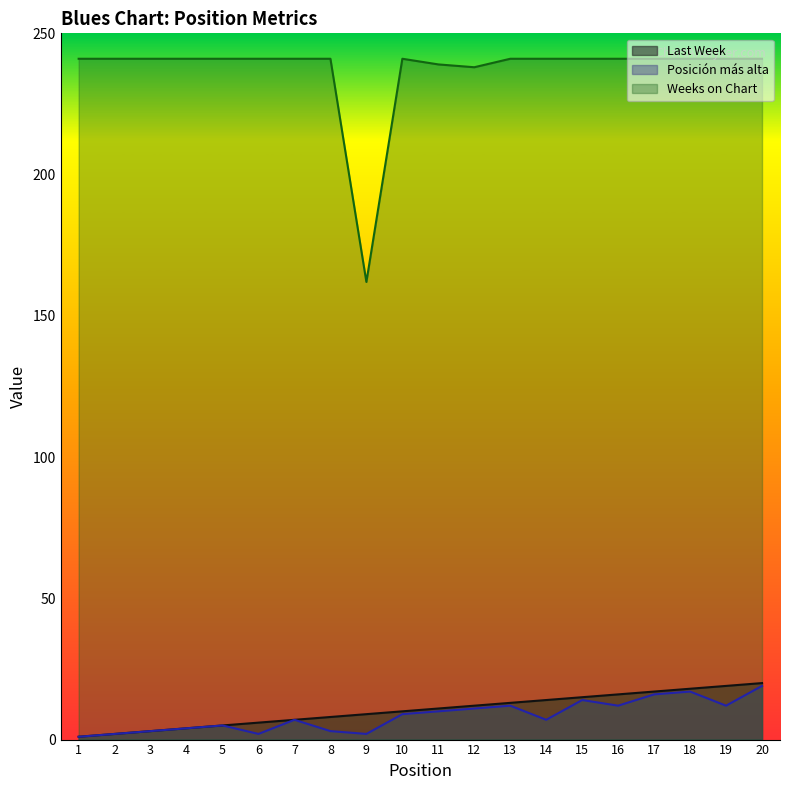

What is the value of the Last Week point at the 11th from the left?

11